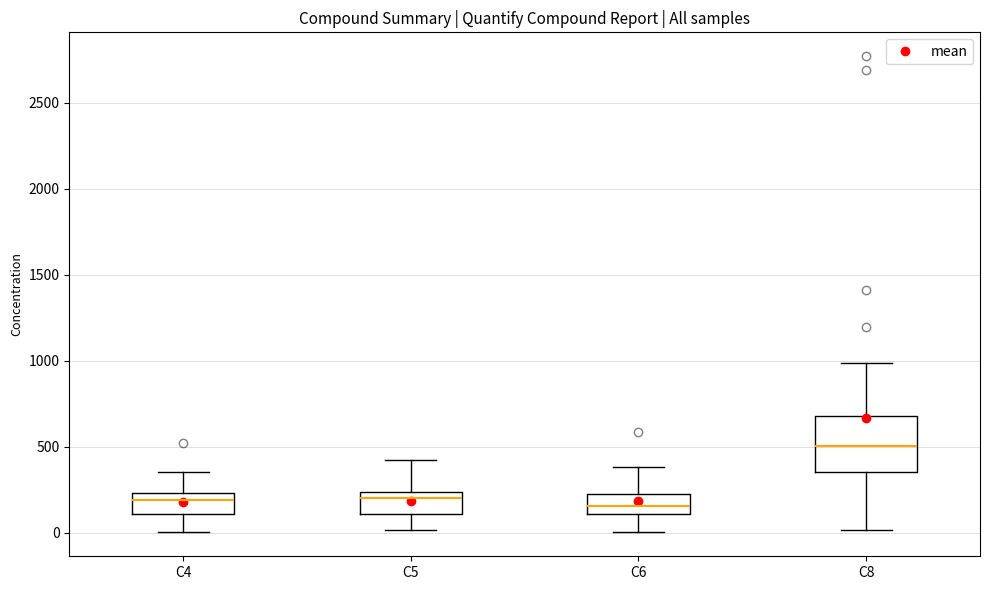

Reading left to right, transcribe this box plot: for each box, give where its median line is, the range the box spans, and where its two whiskers end, as read against the y-axis. The values are not printed on the chart, so give them approximately, as read against the axis.

C4: median 200, box 100 to 250, whiskers 0 to 350
C5: median 200, box 100 to 250, whiskers 0 to 400
C6: median 150, box 100 to 250, whiskers 0 to 400
C8: median 500, box 350 to 700, whiskers 0 to 1000